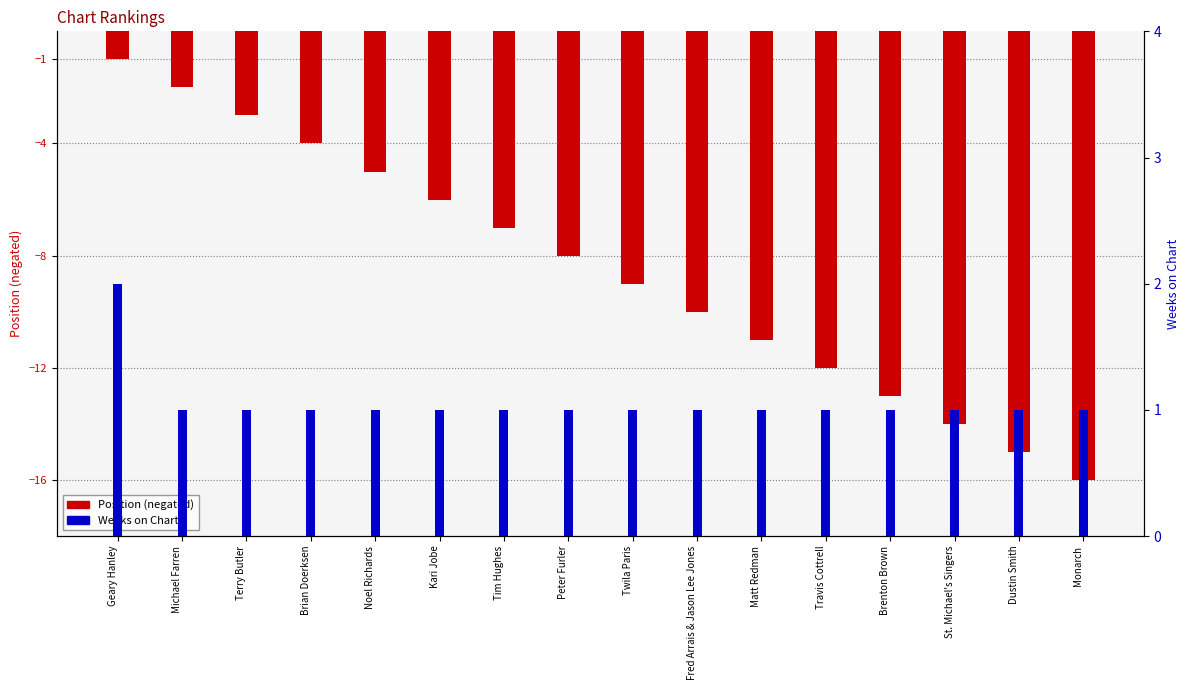

What is the difference between the Position (neg) values at Tim Hughes and Brenton Brown?

6